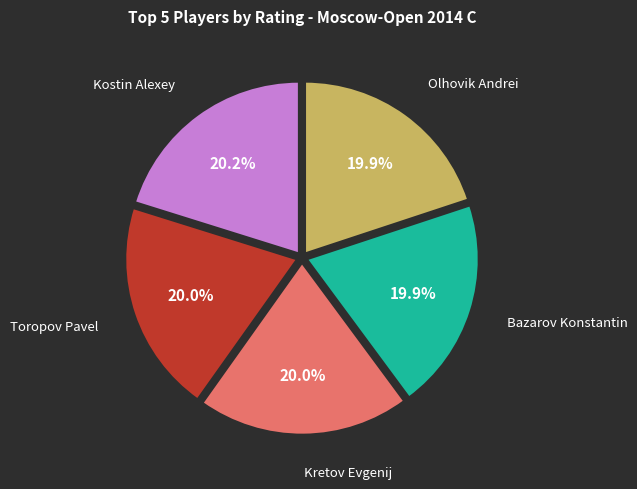

Combined, what portion of the pie is Toropov Pavel and Kostin Alexey?

40.2%